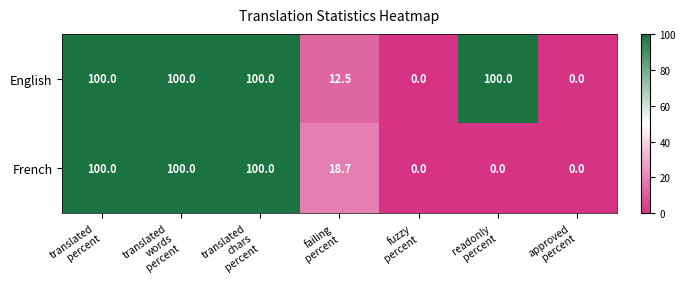

Count the English values in the range 0 to 100.

7